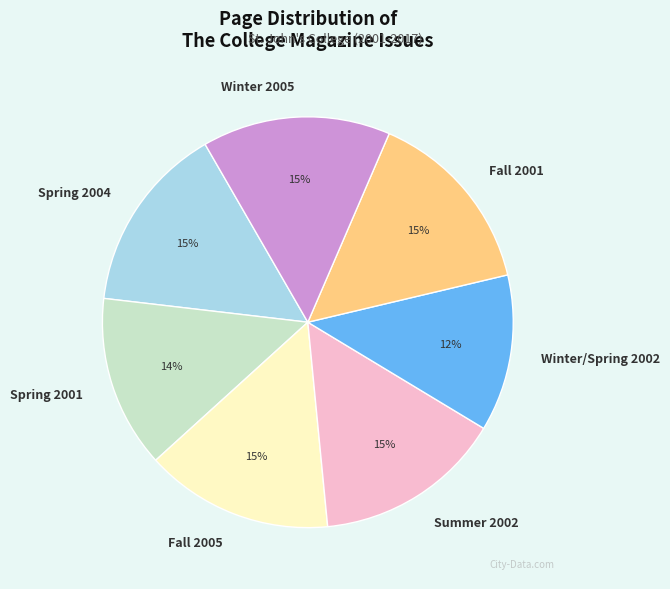

True or false: Summer 2002 accounts for 5% of the total.

False